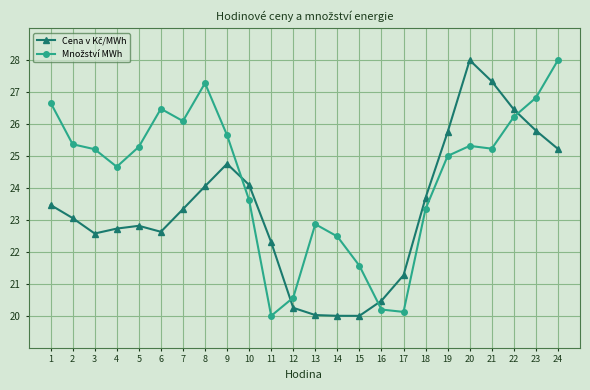

What is the minimum value shown in the chart?

20.0